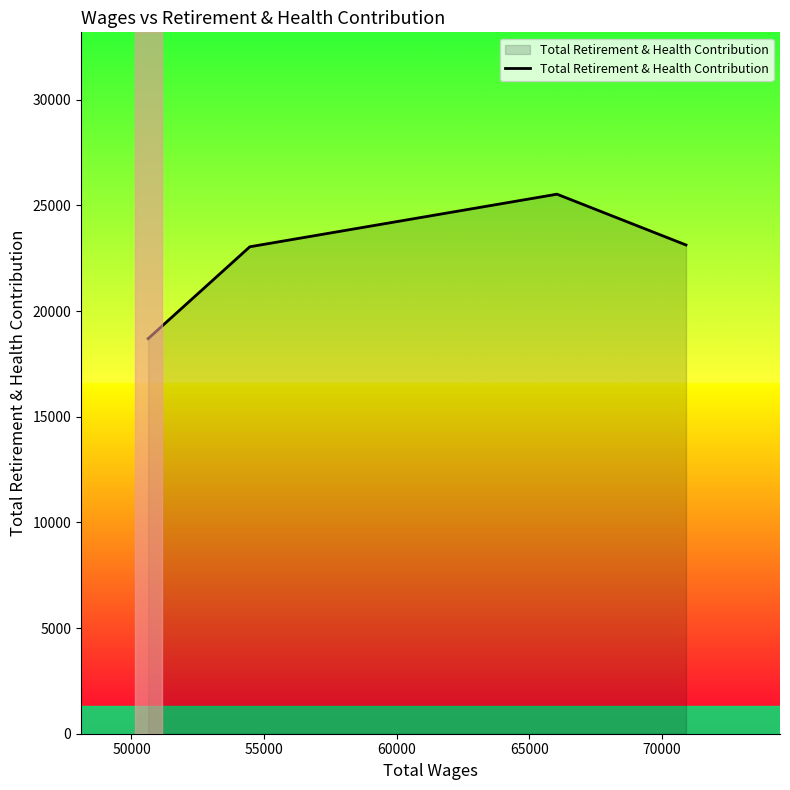

True or false: there are more than 2 points higher than both neighbors.

False